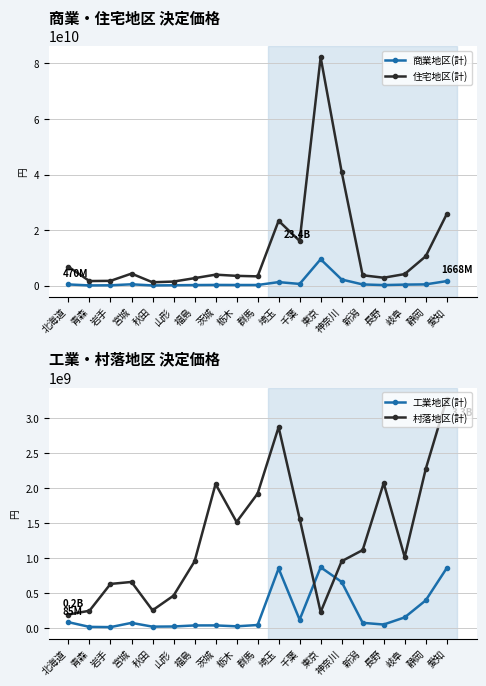

True or false: 住宅地区(計) and 村落地区(計) intersect in this chart.

False